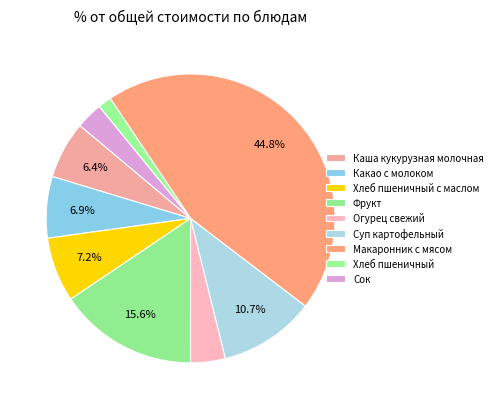

To the nearest percent, what portion does Суп картофельный represent?

11%